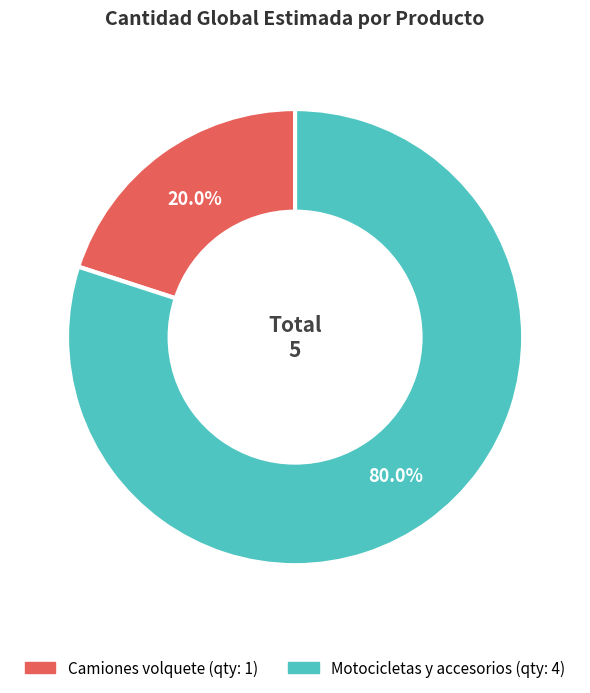

To the nearest percent, what is the average slice percentage?

50%